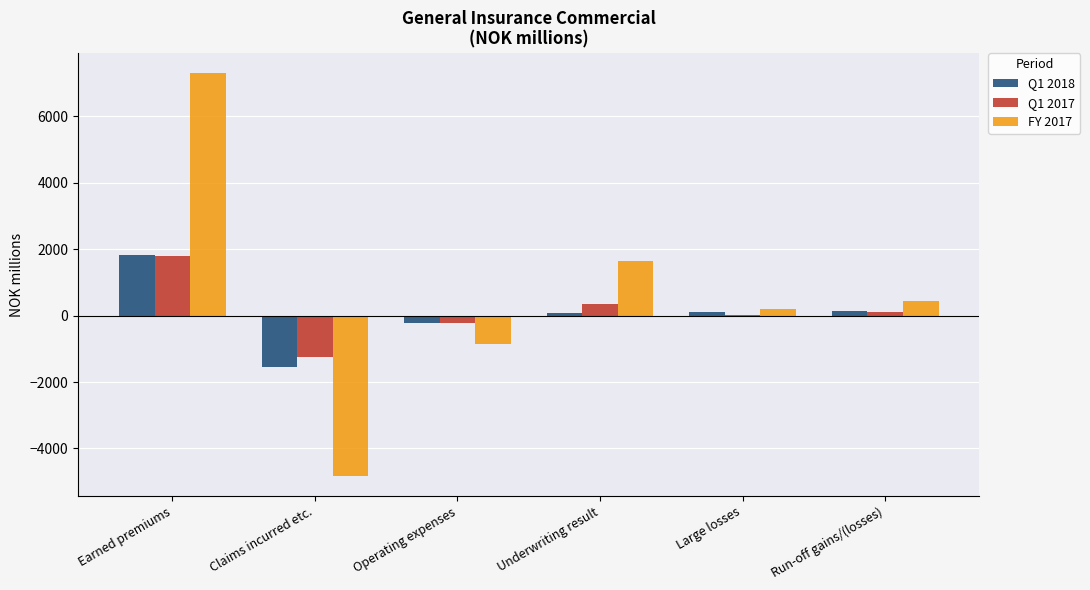

What is the total value across all series at Underwriting result?

2053.7